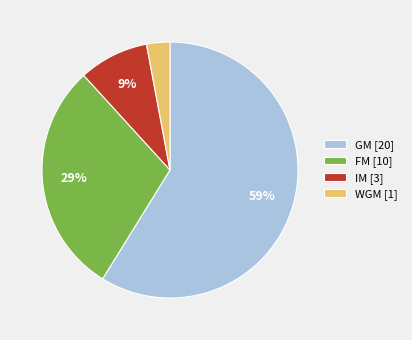

The FM [10] slice represents 29% of the pie. True or false?

True